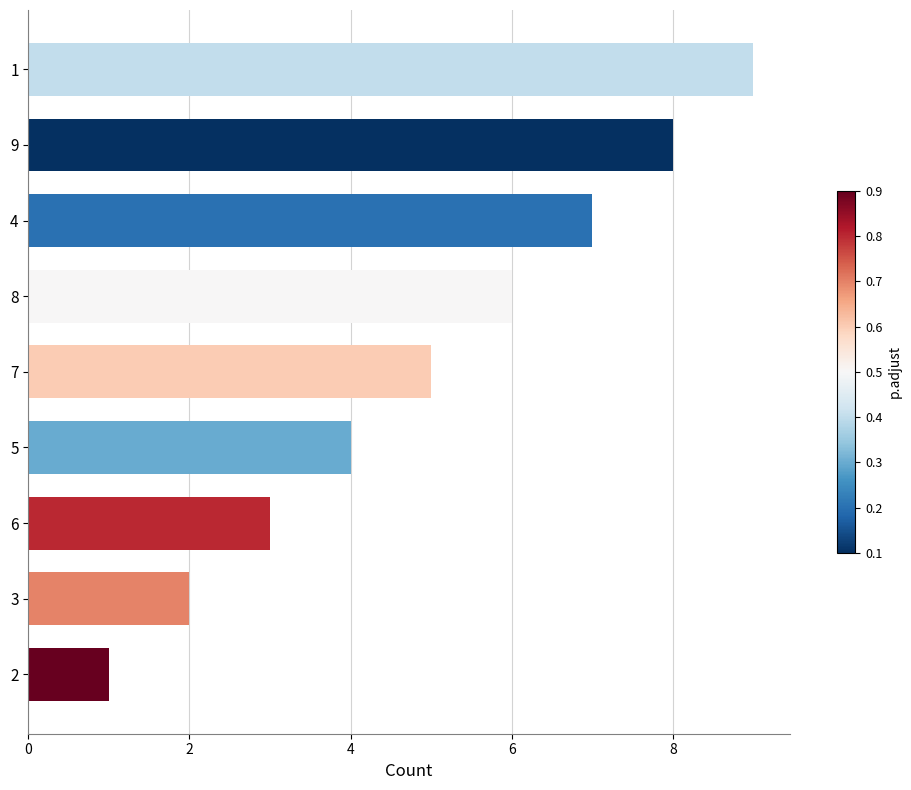

What is the maximum value shown in the chart?

9